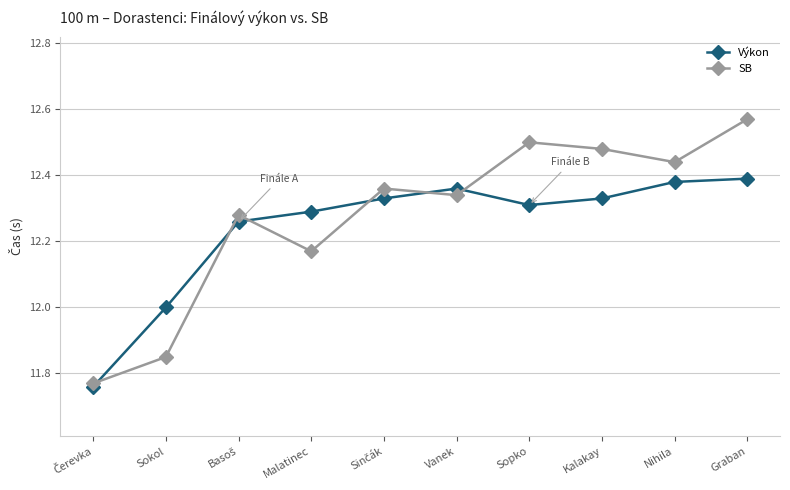

Where is the first local minimum for SB?

Malatinec